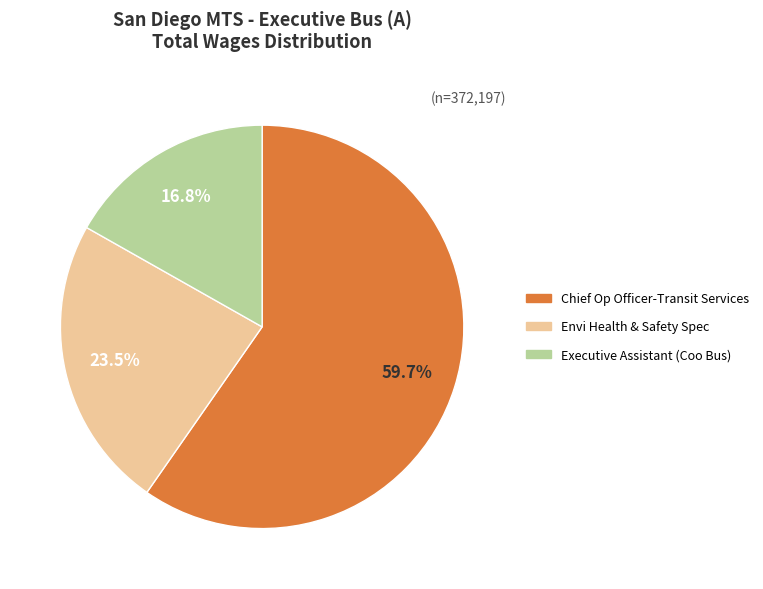

How many segments does this pie chart have?

3